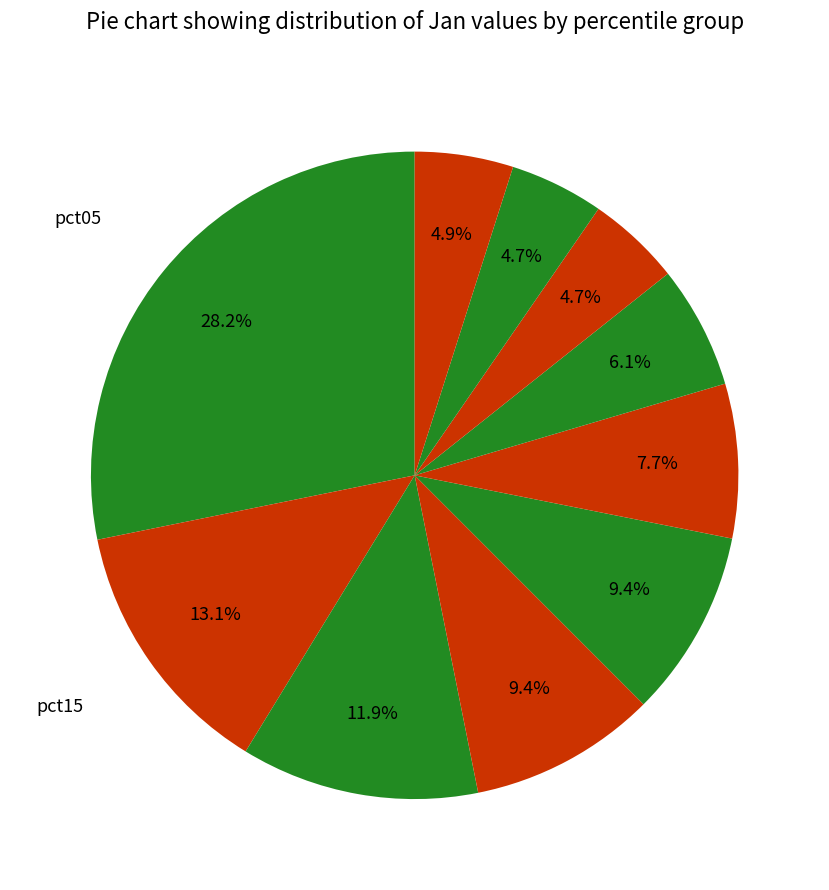

How many slices are in this pie chart?

10